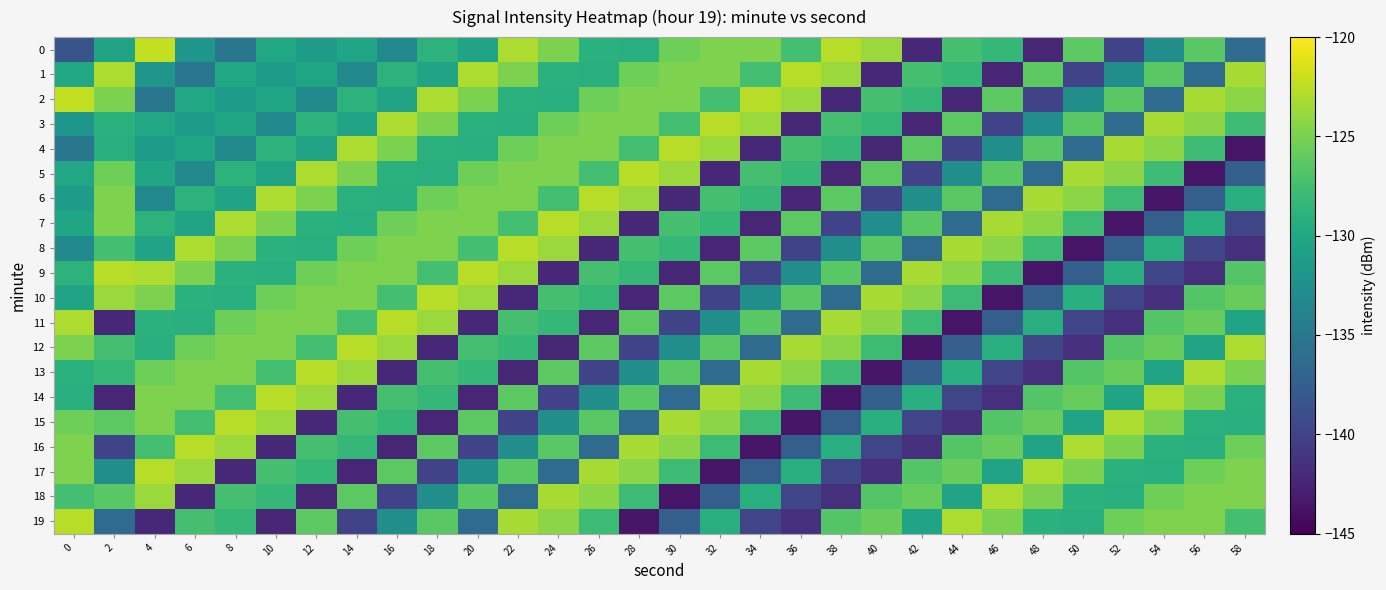

Reading right to left, extract all data points from this chart.

0: 58=-136.2	56=-126.4	54=-132.6	52=-139.9	50=-126.3	48=-142.3	46=-128.4	44=-127.3	42=-142.1	40=-123.8	38=-122.7	36=-127.5	34=-124.8	32=-124.8	30=-125.6	28=-129.2	26=-129.0	24=-124.9	22=-123.1	20=-130.4	18=-128.8	16=-133.1	14=-130.3	12=-131.3	10=-130.2	8=-135.2	6=-131.8	4=-122.3	2=-130.4	0=-138.5
1: 58=-123.2	56=-136.2	54=-126.4	52=-132.6	50=-139.9	48=-126.3	46=-142.3	44=-128.4	42=-127.3	40=-142.1	38=-123.8	36=-122.7	34=-127.5	32=-124.8	30=-124.8	28=-125.6	26=-129.2	24=-129.0	22=-124.9	20=-123.1	18=-130.4	16=-128.8	14=-133.1	12=-130.3	10=-131.3	8=-130.2	6=-135.2	4=-131.8	2=-123.1	0=-130.1
2: 58=-124.4	56=-123.2	54=-136.2	52=-126.4	50=-132.6	48=-139.9	46=-126.3	44=-142.3	42=-128.4	40=-127.3	38=-142.1	36=-123.8	34=-122.7	32=-127.5	30=-124.8	28=-124.8	26=-125.6	24=-129.2	22=-129.0	20=-124.9	18=-123.1	16=-130.4	14=-128.8	12=-133.1	10=-130.3	8=-131.3	6=-130.2	4=-135.2	2=-124.9	0=-122.3
3: 58=-127.9	56=-124.4	54=-123.2	52=-136.2	50=-126.4	48=-132.6	46=-139.9	44=-126.3	42=-142.3	40=-128.4	38=-127.3	36=-142.1	34=-123.8	32=-122.7	30=-127.5	28=-124.8	26=-124.8	24=-125.6	22=-129.2	20=-129.0	18=-124.9	16=-123.1	14=-130.4	12=-128.8	10=-133.1	8=-130.3	6=-131.3	4=-130.2	2=-129.0	0=-131.8
4: 58=-143.6	56=-127.9	54=-124.4	52=-123.2	50=-136.2	48=-126.4	46=-132.6	44=-139.9	42=-126.3	40=-142.3	38=-128.4	36=-127.3	34=-142.1	32=-123.8	30=-122.7	28=-127.5	26=-124.8	24=-124.8	22=-125.6	20=-129.2	18=-129.0	16=-124.9	14=-123.1	12=-130.4	10=-128.8	8=-133.1	6=-130.3	4=-131.3	2=-129.2	0=-135.2
5: 58=-137.4	56=-143.6	54=-127.9	52=-124.4	50=-123.2	48=-136.2	46=-126.4	44=-132.6	42=-139.9	40=-126.3	38=-142.3	36=-128.4	34=-127.3	32=-142.1	30=-123.8	28=-122.7	26=-127.5	24=-124.8	22=-124.8	20=-125.6	18=-129.2	16=-129.0	14=-124.9	12=-123.1	10=-130.4	8=-128.8	6=-133.1	4=-130.3	2=-125.6	0=-130.2
6: 58=-129.3	56=-137.4	54=-143.6	52=-127.9	50=-124.4	48=-123.2	46=-136.2	44=-126.4	42=-132.6	40=-139.9	38=-126.3	36=-142.3	34=-128.4	32=-127.3	30=-142.1	28=-123.8	26=-122.7	24=-127.5	22=-124.8	20=-124.8	18=-125.6	16=-129.2	14=-129.0	12=-124.9	10=-123.1	8=-130.4	6=-128.8	4=-133.1	2=-124.8	0=-131.3
7: 58=-139.8	56=-129.3	54=-137.4	52=-143.6	50=-127.9	48=-124.4	46=-123.2	44=-136.2	42=-126.4	40=-132.6	38=-139.9	36=-126.3	34=-142.3	32=-128.4	30=-127.3	28=-142.1	26=-123.8	24=-122.7	22=-127.5	20=-124.8	18=-124.8	16=-125.6	14=-129.2	12=-129.0	10=-124.9	8=-123.1	6=-130.4	4=-128.8	2=-124.8	0=-130.3
8: 58=-141.7	56=-139.8	54=-129.3	52=-137.4	50=-143.6	48=-127.9	46=-124.4	44=-123.2	42=-136.2	40=-126.4	38=-132.6	36=-139.9	34=-126.3	32=-142.3	30=-128.4	28=-127.3	26=-142.1	24=-123.8	22=-122.7	20=-127.5	18=-124.8	16=-124.8	14=-125.6	12=-129.2	10=-129.0	8=-124.9	6=-123.1	4=-130.4	2=-127.5	0=-133.1
9: 58=-126.7	56=-141.7	54=-139.8	52=-129.3	50=-137.4	48=-143.6	46=-127.9	44=-124.4	42=-123.2	40=-136.2	38=-126.4	36=-132.6	34=-139.9	32=-126.3	30=-142.3	28=-128.4	26=-127.3	24=-142.1	22=-123.8	20=-122.7	18=-127.5	16=-124.8	14=-124.8	12=-125.6	10=-129.2	8=-129.0	6=-124.9	4=-123.1	2=-122.7	0=-128.8
10: 58=-125.8	56=-126.7	54=-141.7	52=-139.8	50=-129.3	48=-137.4	46=-143.6	44=-127.9	42=-124.4	40=-123.2	38=-136.2	36=-126.4	34=-132.6	32=-139.9	30=-126.3	28=-142.3	26=-128.4	24=-127.3	22=-142.1	20=-123.8	18=-122.7	16=-127.5	14=-124.8	12=-124.8	10=-125.6	8=-129.2	6=-129.0	4=-124.9	2=-123.8	0=-130.4
11: 58=-130.4	56=-125.8	54=-126.7	52=-141.7	50=-139.8	48=-129.3	46=-137.4	44=-143.6	42=-127.9	40=-124.4	38=-123.2	36=-136.2	34=-126.4	32=-132.6	30=-139.9	28=-126.3	26=-142.3	24=-128.4	22=-127.3	20=-142.1	18=-123.8	16=-122.7	14=-127.5	12=-124.8	10=-124.8	8=-125.6	6=-129.2	4=-129.0	2=-142.1	0=-123.1
12: 58=-123.1	56=-130.4	54=-125.8	52=-126.7	50=-141.7	48=-139.8	46=-129.3	44=-137.4	42=-143.6	40=-127.9	38=-124.4	36=-123.2	34=-136.2	32=-126.4	30=-132.6	28=-139.9	26=-126.3	24=-142.3	22=-128.4	20=-127.3	18=-142.1	16=-123.8	14=-122.7	12=-127.5	10=-124.8	8=-124.8	6=-125.6	4=-129.2	2=-127.3	0=-124.9
13: 58=-124.9	56=-123.1	54=-130.4	52=-125.8	50=-126.7	48=-141.7	46=-139.8	44=-129.3	42=-137.4	40=-143.6	38=-127.9	36=-124.4	34=-123.2	32=-136.2	30=-126.4	28=-132.6	26=-139.9	24=-126.3	22=-142.3	20=-128.4	18=-127.3	16=-142.1	14=-123.8	12=-122.7	10=-127.5	8=-124.8	6=-124.8	4=-125.6	2=-128.4	0=-129.0
14: 58=-129.0	56=-124.9	54=-123.1	52=-130.4	50=-125.8	48=-126.7	46=-141.7	44=-139.8	42=-129.3	40=-137.4	38=-143.6	36=-127.9	34=-124.4	32=-123.2	30=-136.2	28=-126.4	26=-132.6	24=-139.9	22=-126.3	20=-142.3	18=-128.4	16=-127.3	14=-142.1	12=-123.8	10=-122.7	8=-127.5	6=-124.8	4=-124.8	2=-142.3	0=-129.2
15: 58=-129.2	56=-129.0	54=-124.9	52=-123.1	50=-130.4	48=-125.8	46=-126.7	44=-141.7	42=-139.8	40=-129.3	38=-137.4	36=-143.6	34=-127.9	32=-124.4	30=-123.2	28=-136.2	26=-126.4	24=-132.6	22=-139.9	20=-126.3	18=-142.3	16=-128.4	14=-127.3	12=-142.1	10=-123.8	8=-122.7	6=-127.5	4=-124.8	2=-126.3	0=-125.6
16: 58=-125.6	56=-129.2	54=-129.0	52=-124.9	50=-123.1	48=-130.4	46=-125.8	44=-126.7	42=-141.7	40=-139.8	38=-129.3	36=-137.4	34=-143.6	32=-127.9	30=-124.4	28=-123.2	26=-136.2	24=-126.4	22=-132.6	20=-139.9	18=-126.3	16=-142.3	14=-128.4	12=-127.3	10=-142.1	8=-123.8	6=-122.7	4=-127.5	2=-139.9	0=-124.8
17: 58=-124.8	56=-125.6	54=-129.2	52=-129.0	50=-124.9	48=-123.1	46=-130.4	44=-125.8	42=-126.7	40=-141.7	38=-139.8	36=-129.3	34=-137.4	32=-143.6	30=-127.9	28=-124.4	26=-123.2	24=-136.2	22=-126.4	20=-132.6	18=-139.9	16=-126.3	14=-142.3	12=-128.4	10=-127.3	8=-142.1	6=-123.8	4=-122.7	2=-132.6	0=-124.8
18: 58=-124.8	56=-124.8	54=-125.6	52=-129.2	50=-129.0	48=-124.9	46=-123.1	44=-130.4	42=-125.8	40=-126.7	38=-141.7	36=-139.8	34=-129.3	32=-137.4	30=-143.6	28=-127.9	26=-124.4	24=-123.2	22=-136.2	20=-126.4	18=-132.6	16=-139.9	14=-126.3	12=-142.3	10=-128.4	8=-127.3	6=-142.1	4=-123.8	2=-126.4	0=-127.5
19: 58=-127.5	56=-124.8	54=-124.8	52=-125.6	50=-129.2	48=-129.0	46=-124.9	44=-123.1	42=-130.4	40=-125.8	38=-126.7	36=-141.7	34=-139.8	32=-129.3	30=-137.4	28=-143.6	26=-127.9	24=-124.4	22=-123.2	20=-136.2	18=-126.4	16=-132.6	14=-139.9	12=-126.3	10=-142.3	8=-128.4	6=-127.3	4=-142.1	2=-136.2	0=-122.7